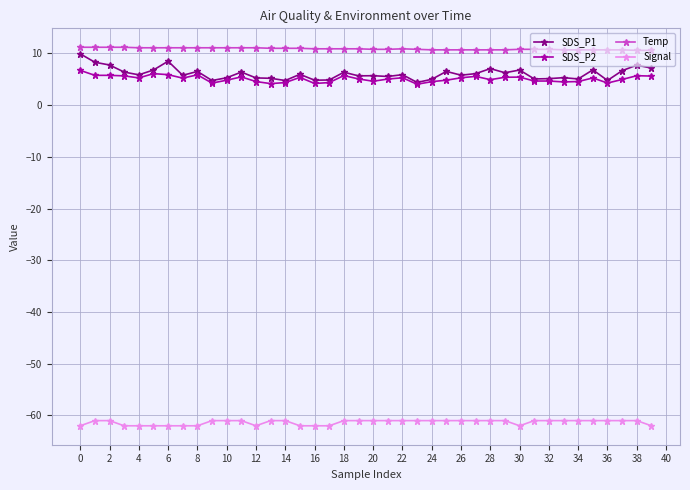

What is the value of the Signal point at the 25th from the left?

-61.0